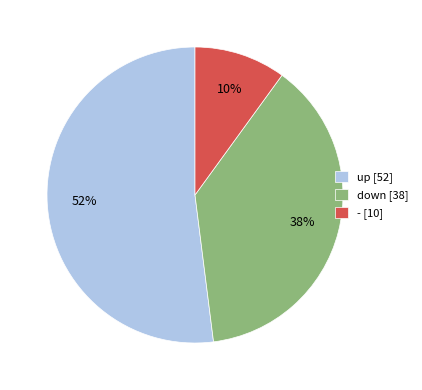

Rank the categories by value from highest to lowest.

up, down, -